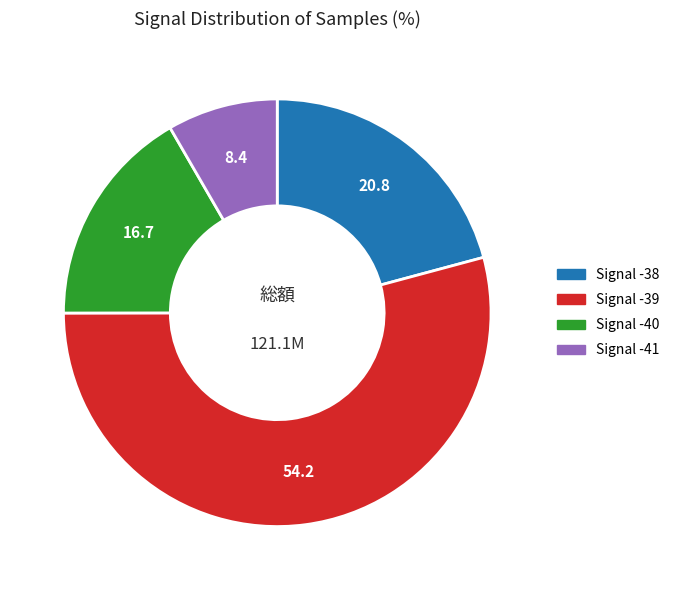

Is there a majority slice in this chart?

Yes